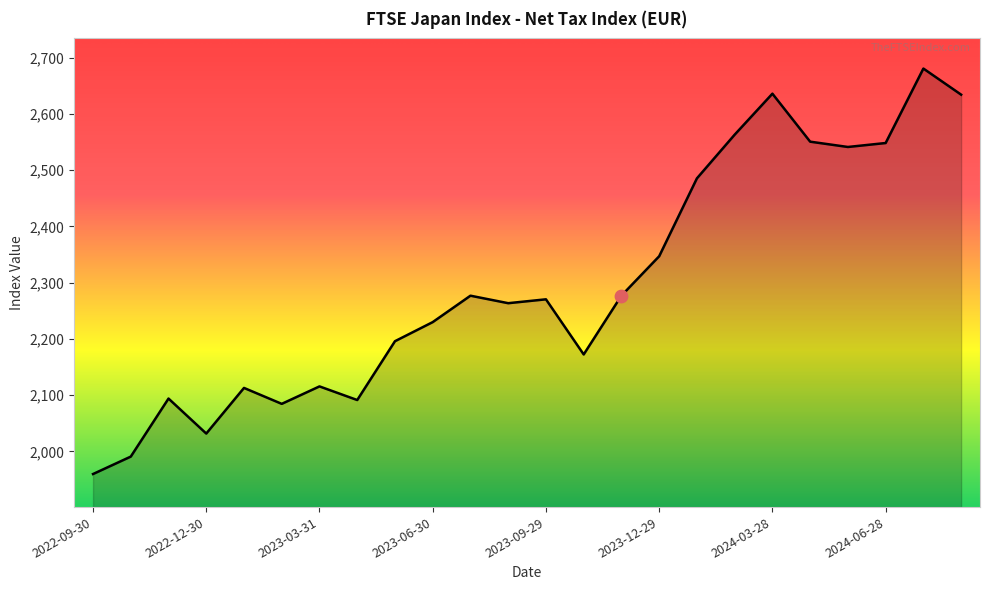

What is the smallest value displayed?

1959.8